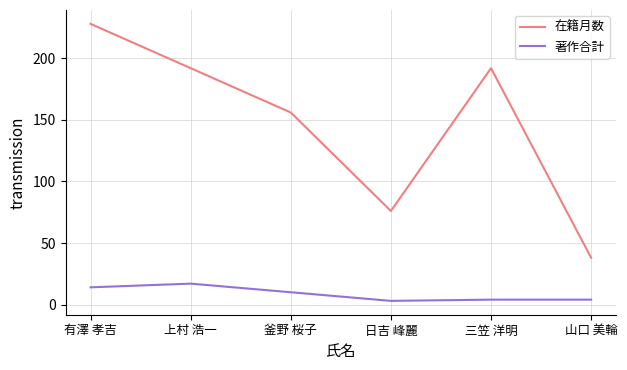

Is this an area chart (filled region under the line)?

No